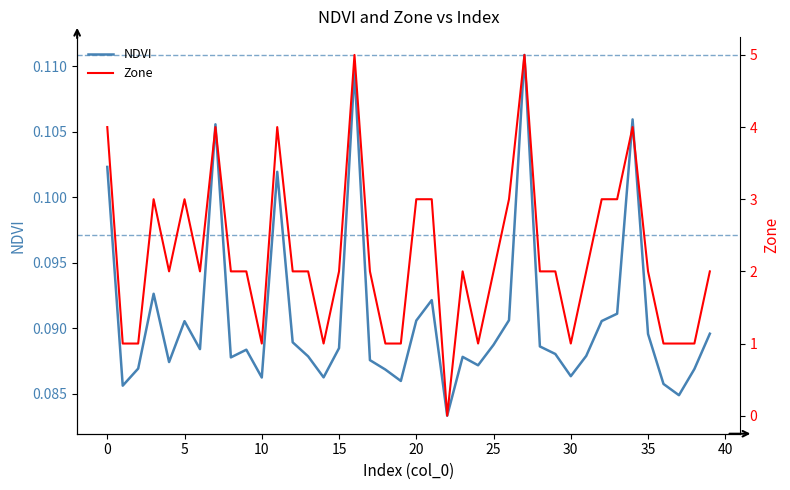

Is this an area chart (filled region under the line)?

No